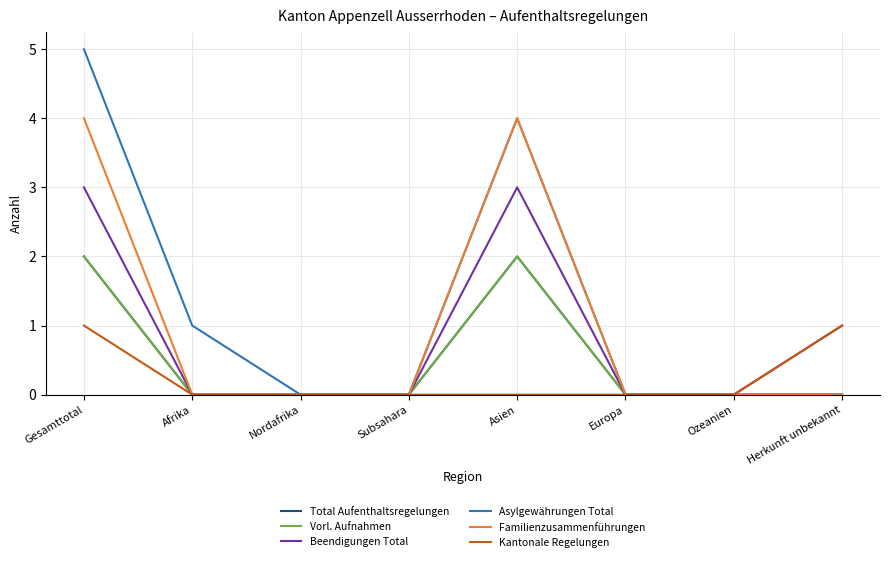

Is this an area chart (filled region under the line)?

No